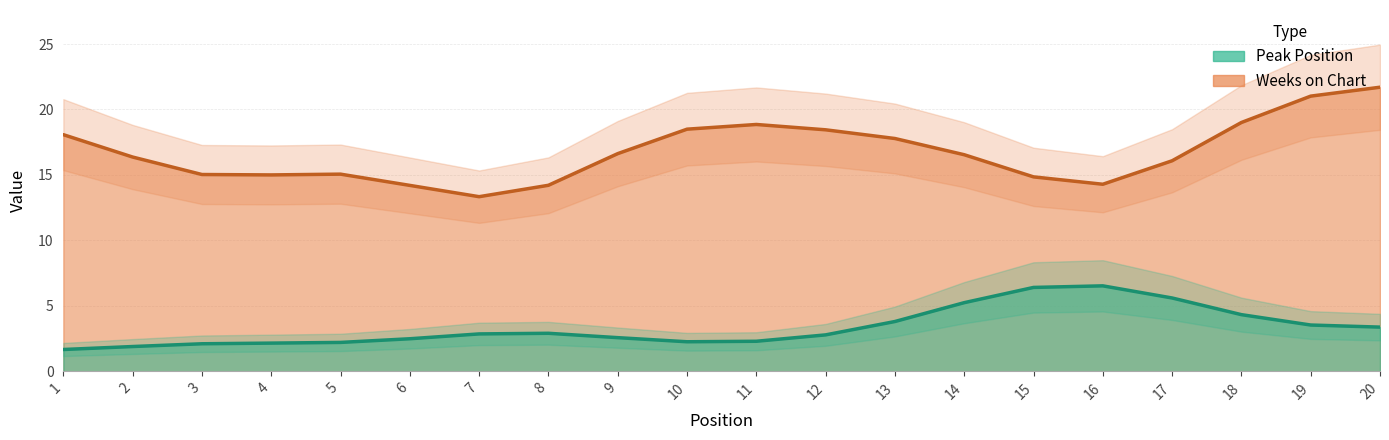

How many lines are shown in the chart?

2